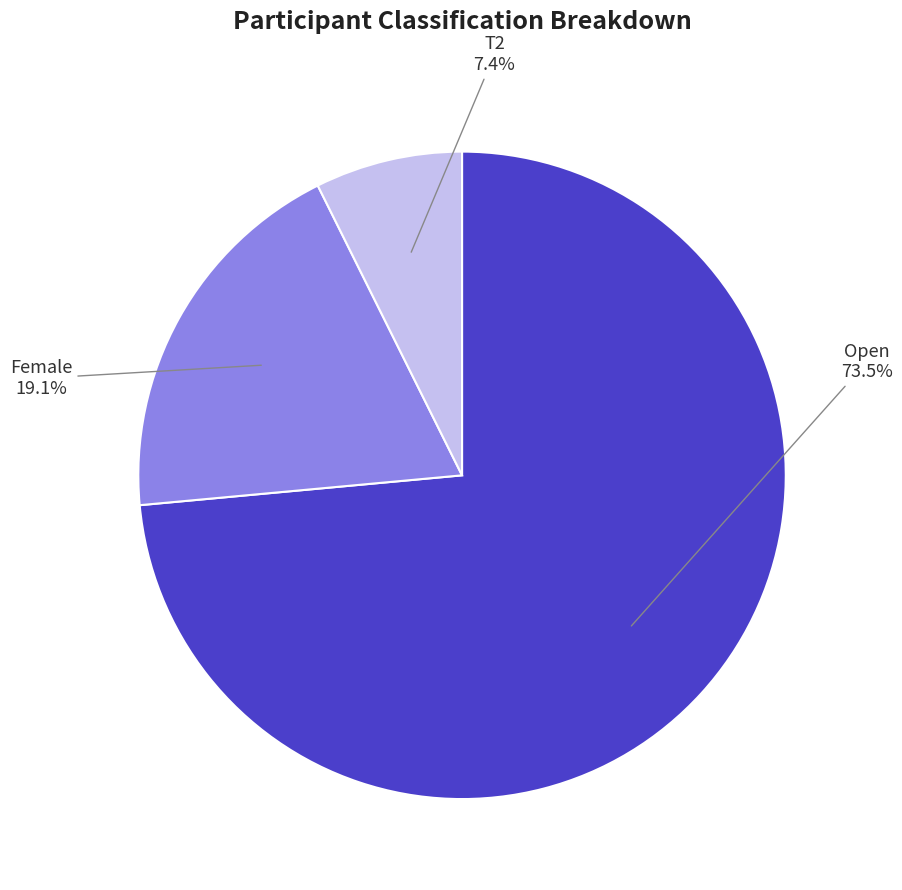

What is the ratio of the value at Open to the value at Female?

3.8